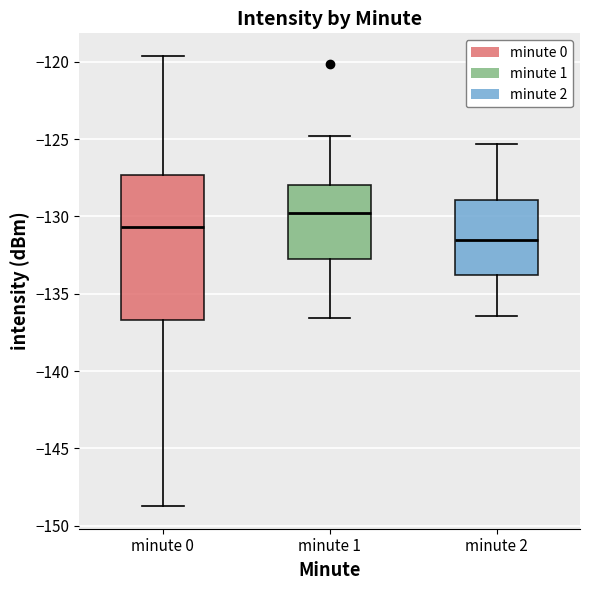

Where does the median line of the box for minute 1 sit on the y-axis? The values are not printed on the chart, so give them approximately, as read against the axis.

-130.0